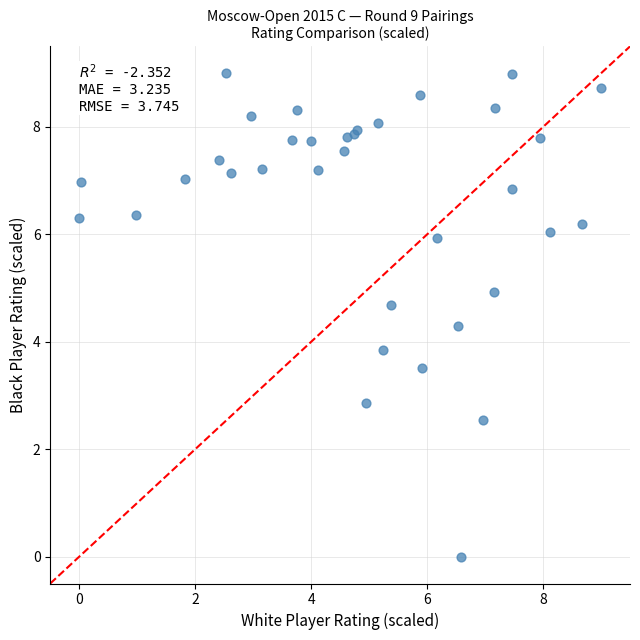

What Y value in the scatter plot is closest to 4?

3.8